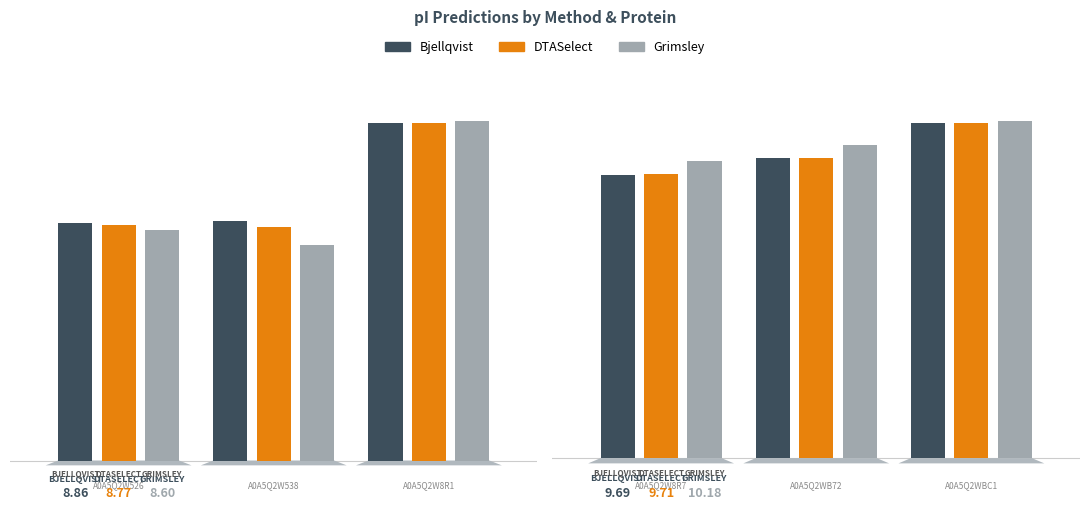

What is the maximum value for Bjellqvist?

11.5